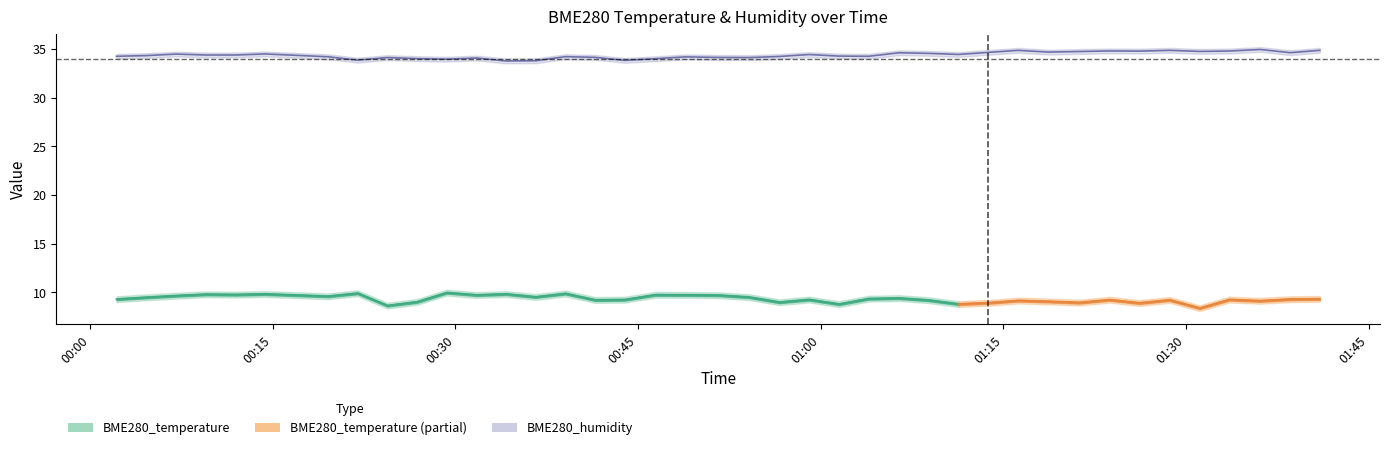

The value at 2022/05/07 00:14:22 is 34.5. True or false?

True